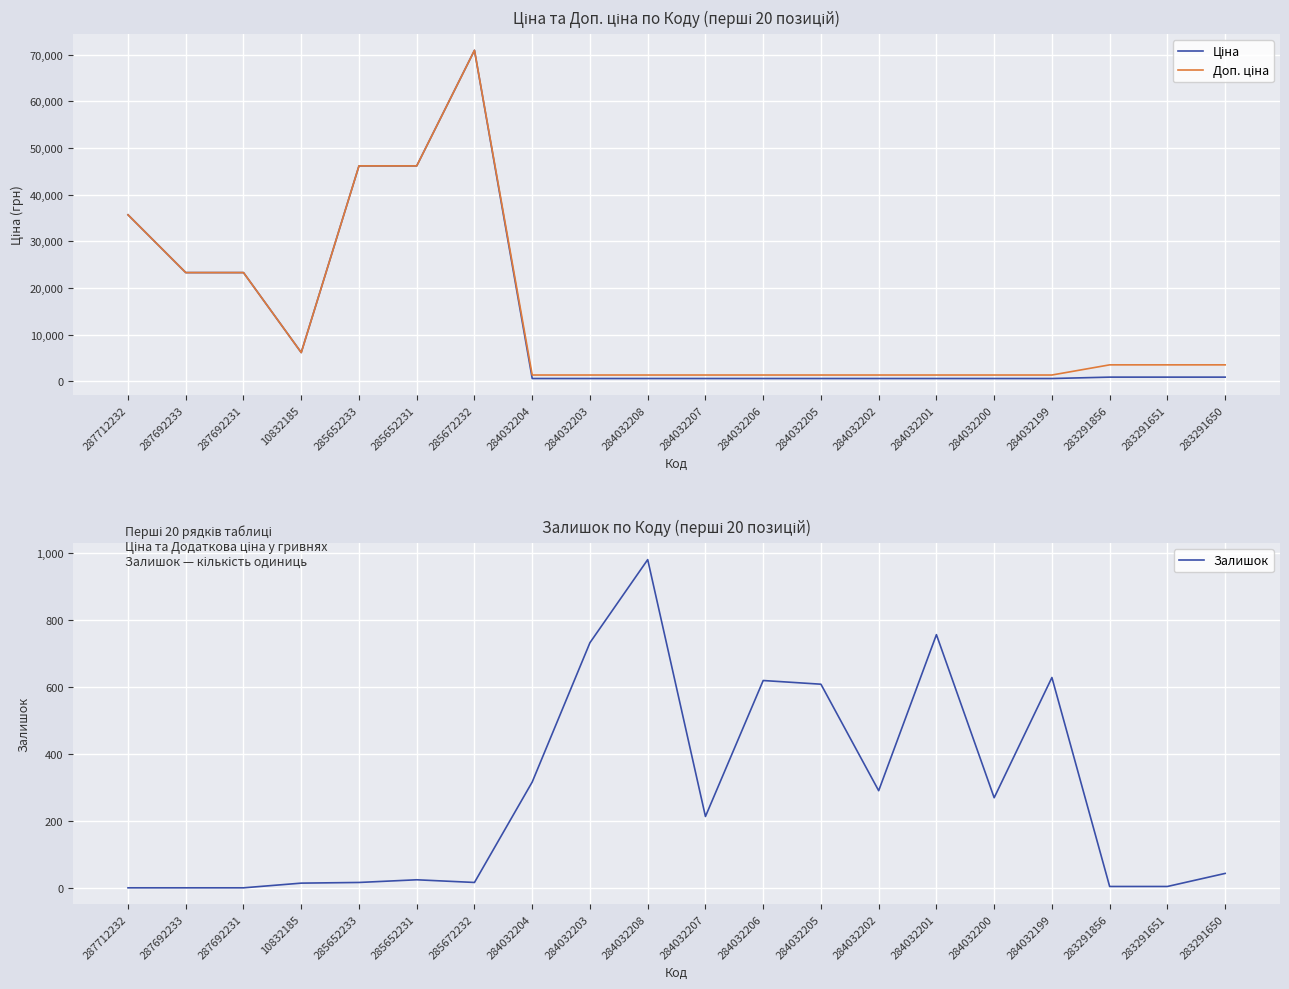

Where does the Ціна series first go above 876?

287712232